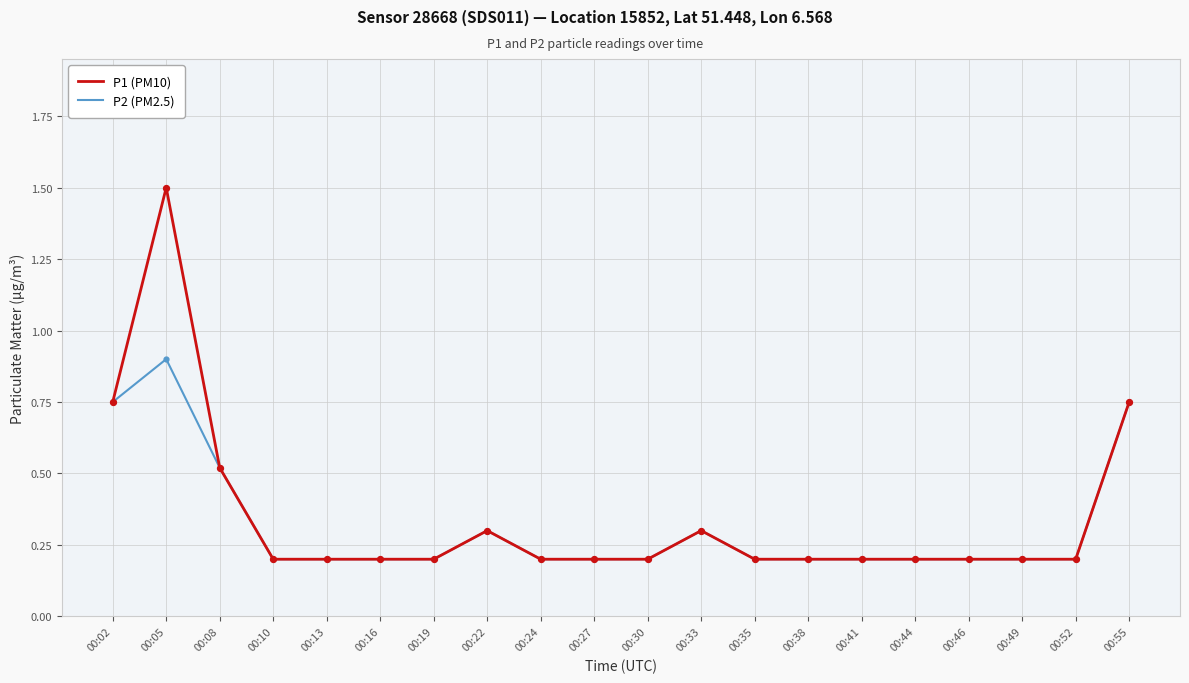

Which category has the highest value across all series?

00:05